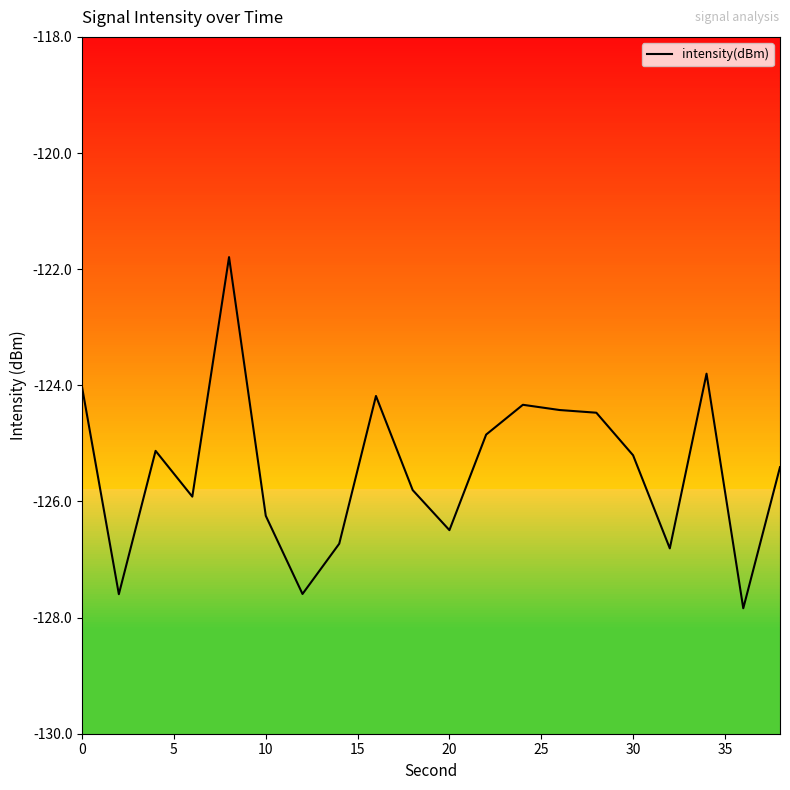

What is the value of the 9th point from the left?

-124.2